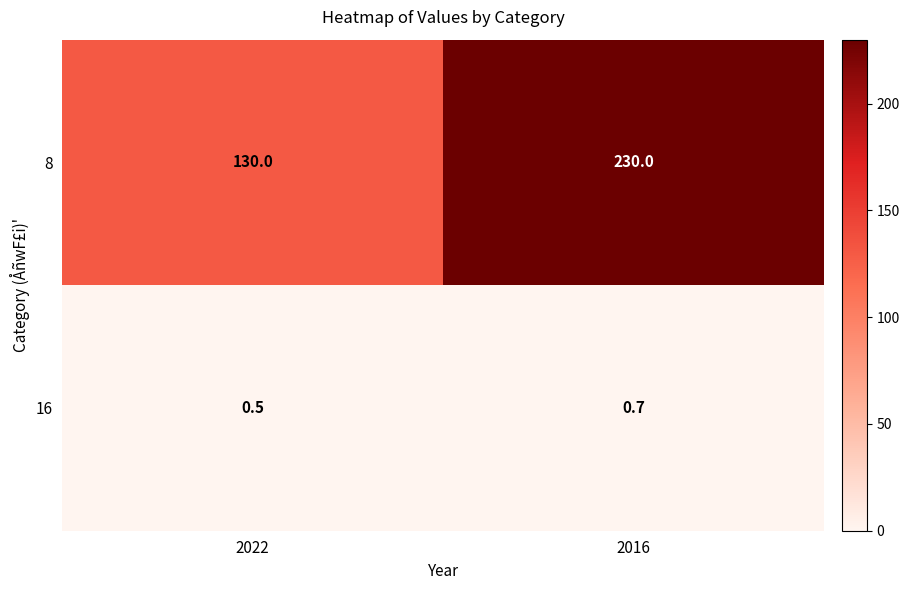

At which category is the sum across all series the highest?

2016